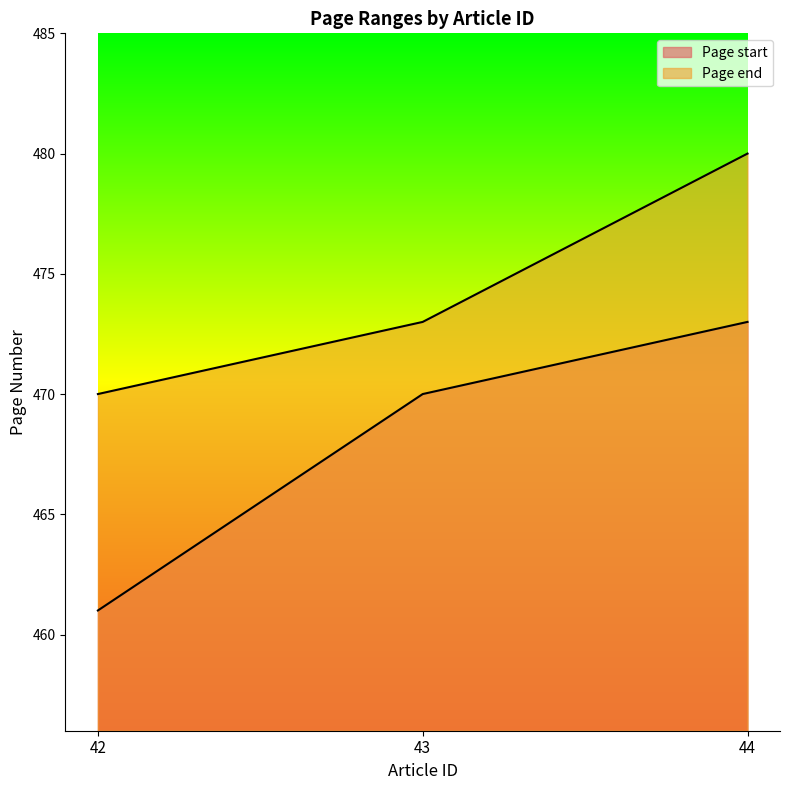

How many lines are shown in the chart?

2